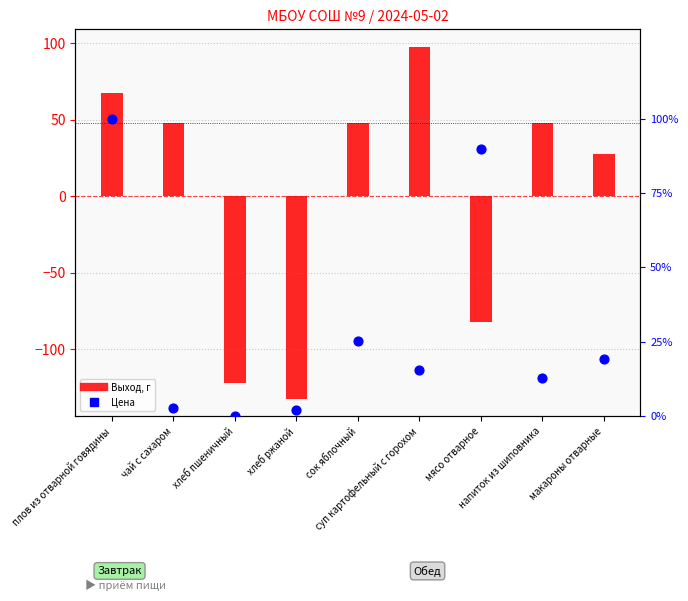

At which category is the sum across all series the highest?

суп картофельный с горохом